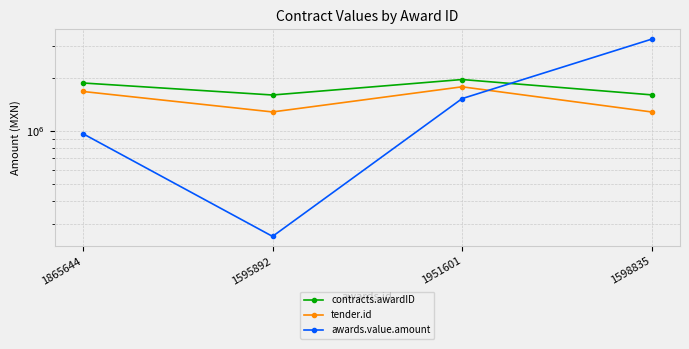

How many times do awards.value.amount and tender.id cross each other?

1